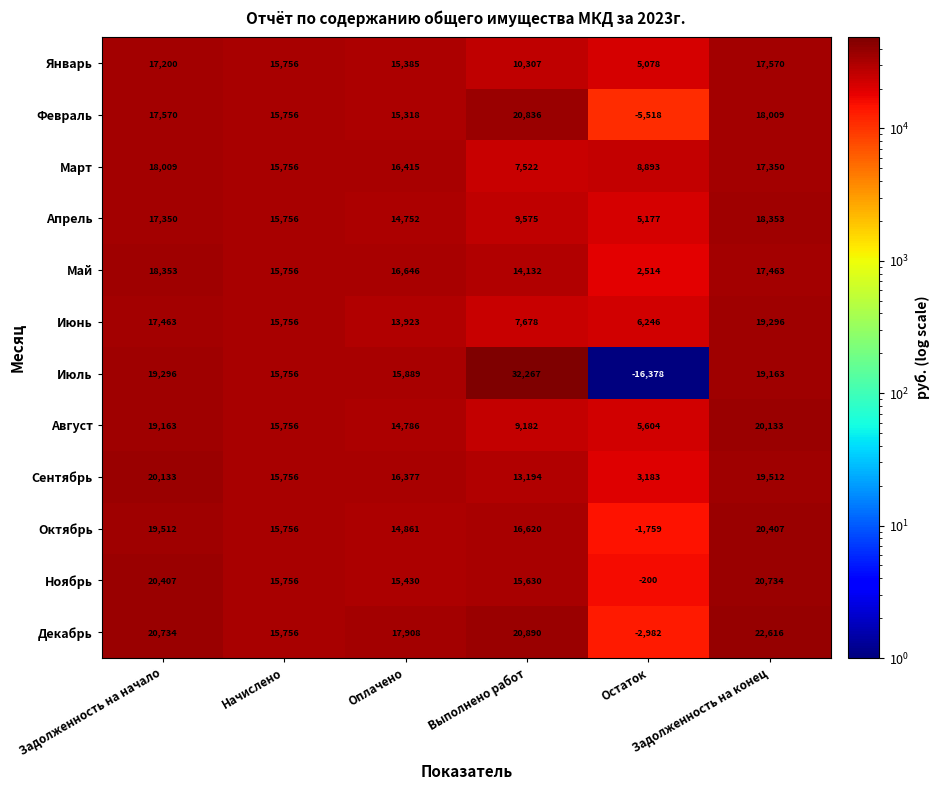

Which category has the highest value across all series?

Выполнено работ